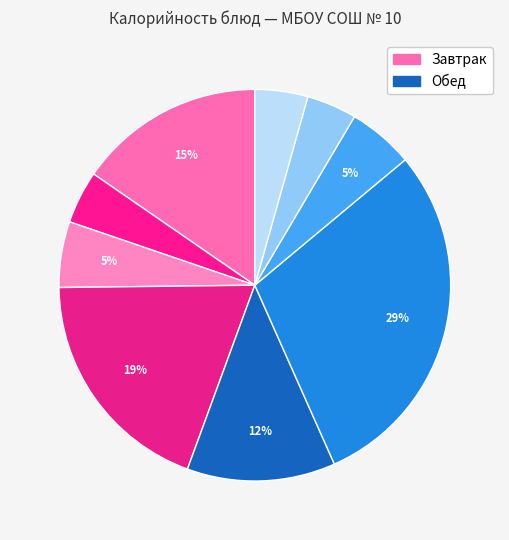

How many slices are in this pie chart?

9